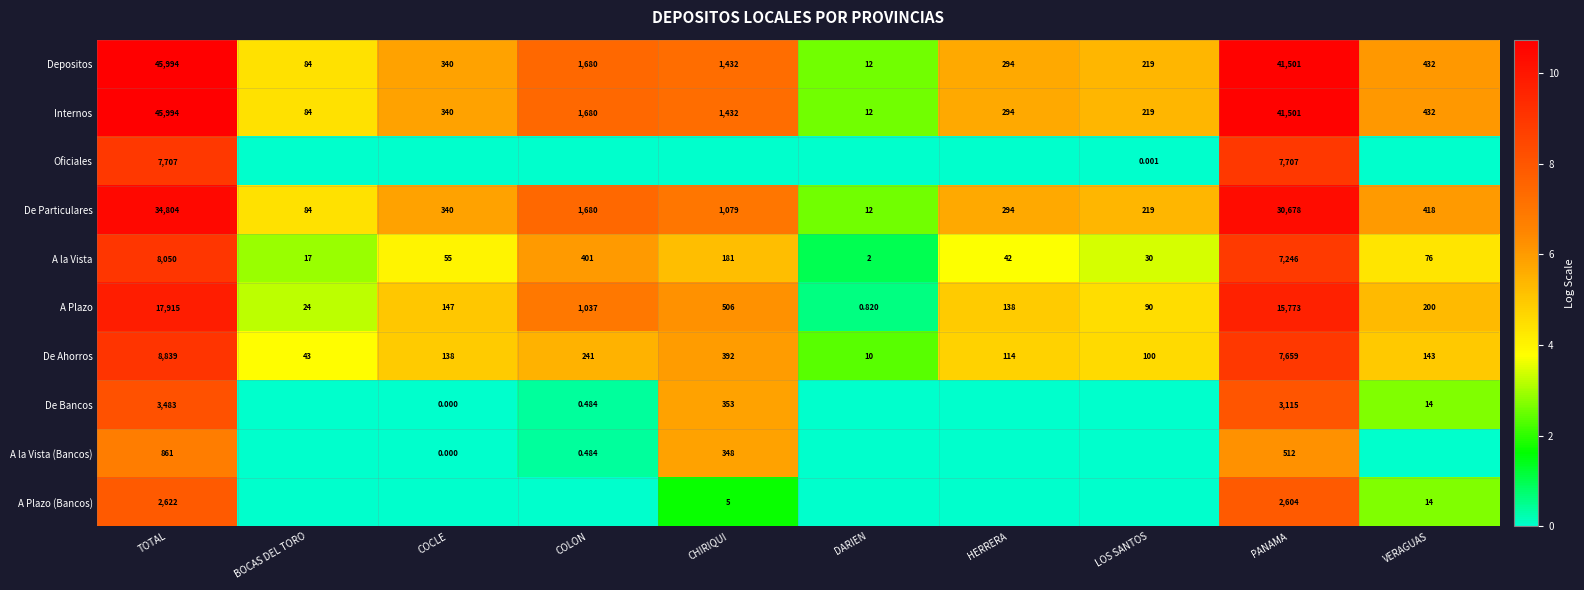

At which label does Depositos reach its peak?

TOTAL